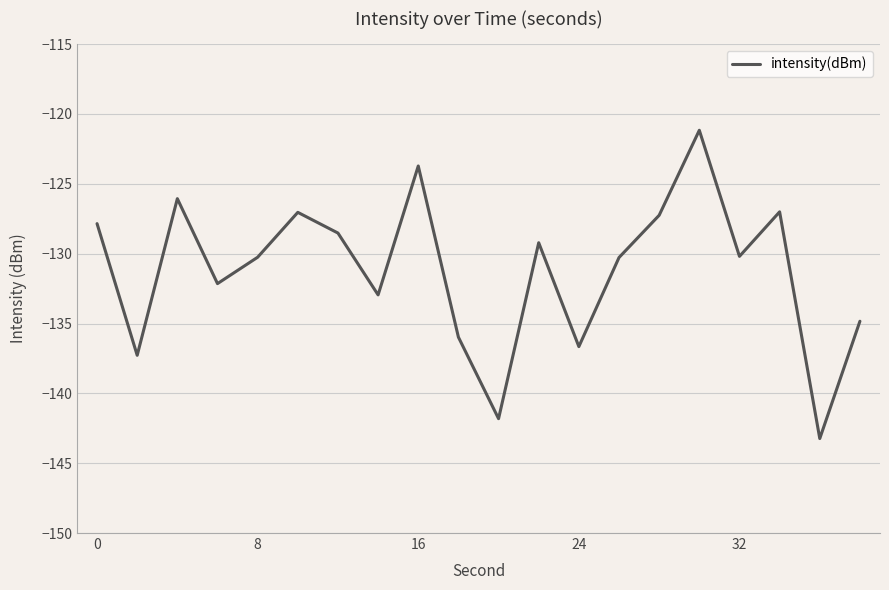

What is the greatest value displayed?

-121.2